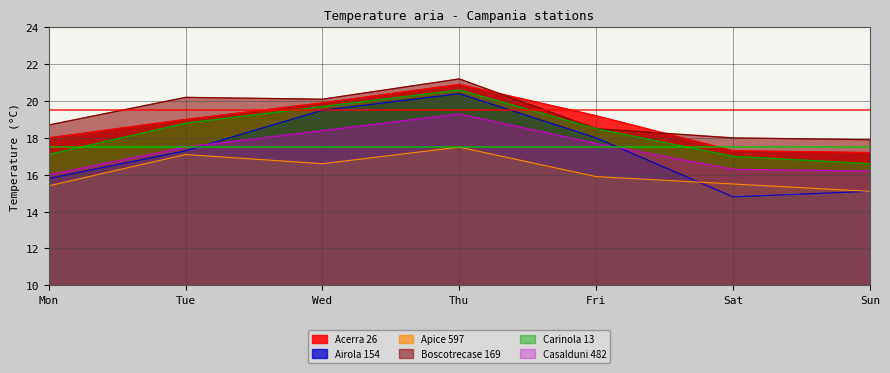

True or false: Apice 597 and Carinola 13 intersect in this chart.

False